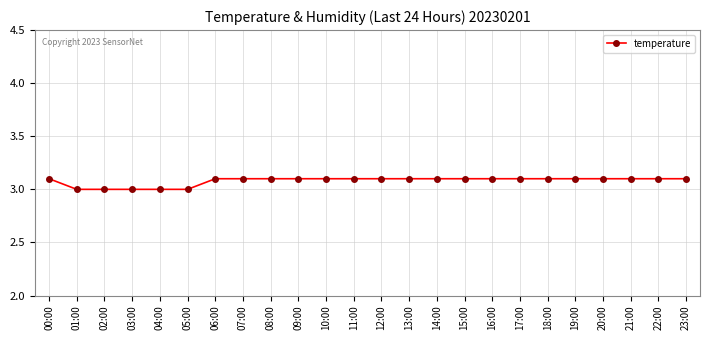

What is the sum of the values at 05:00 and 09:00?

6.1